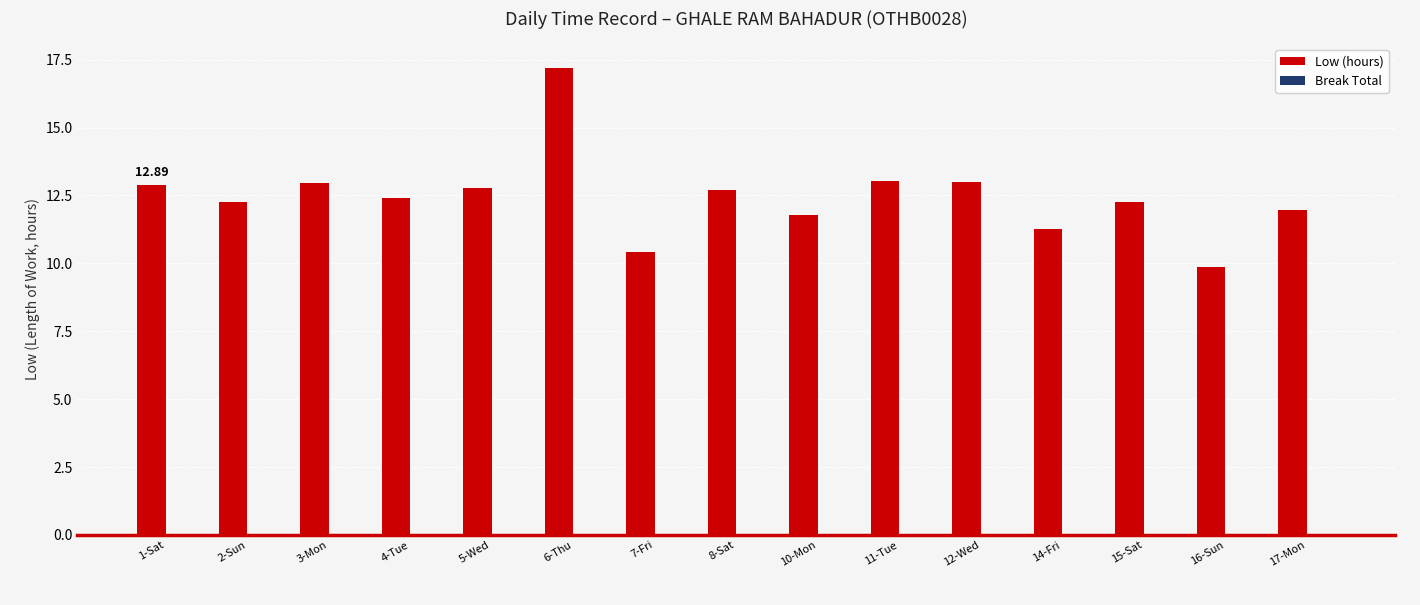

Approximately how many times larger is the value at 12-Wed compared to 5-Wed?

1.0